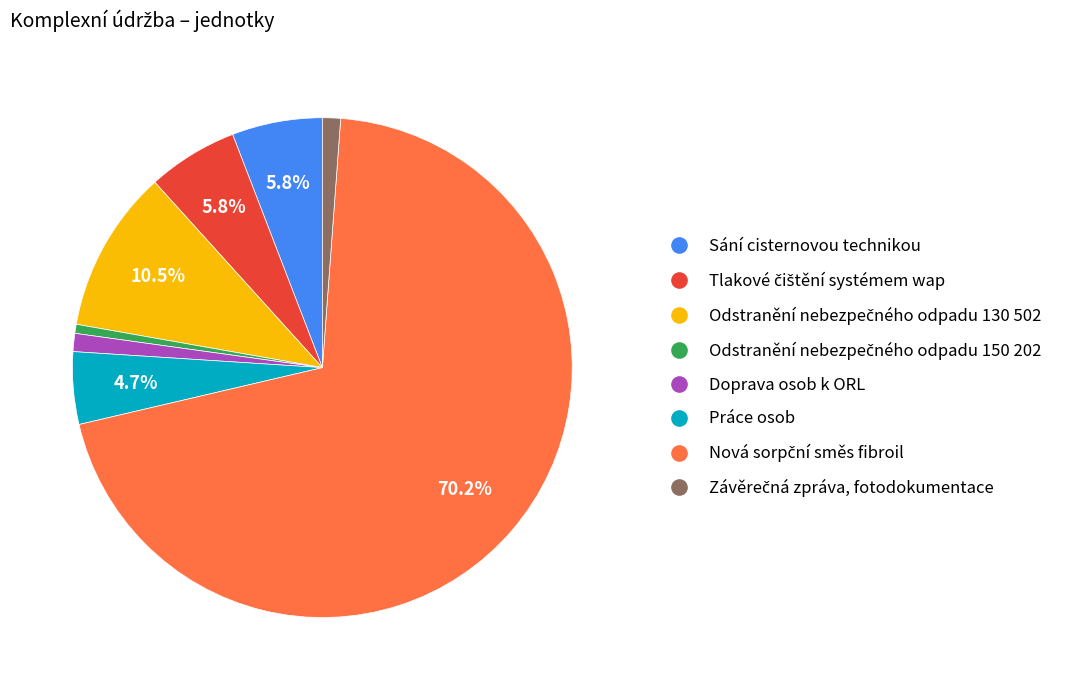

Does any single category account for the majority?

Yes